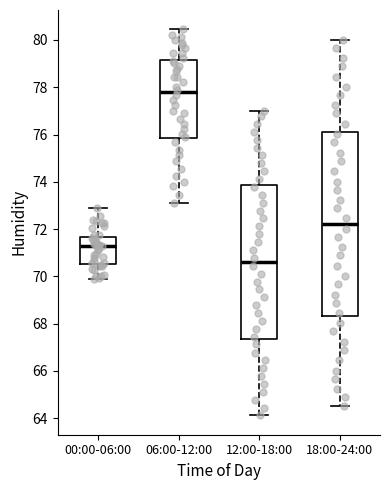

Which box's median line is the highest?

06:00-12:00